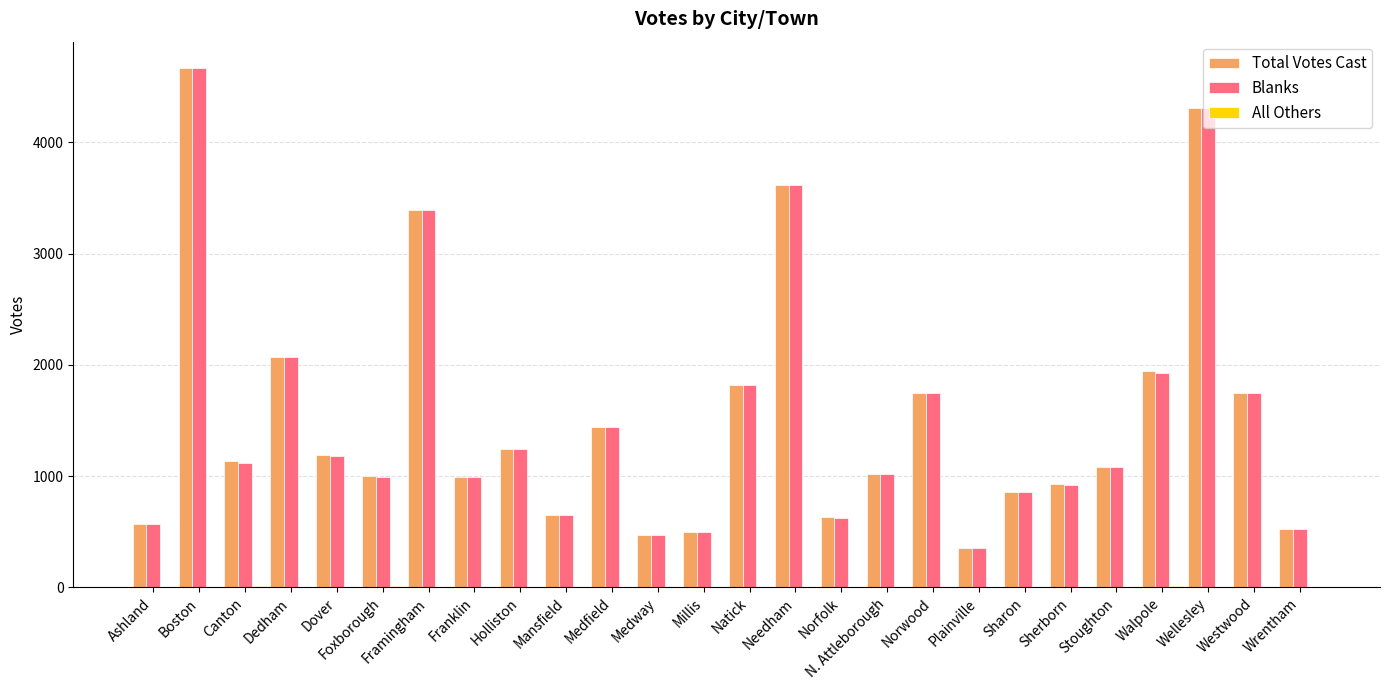

How many categories are shown in the chart?

26